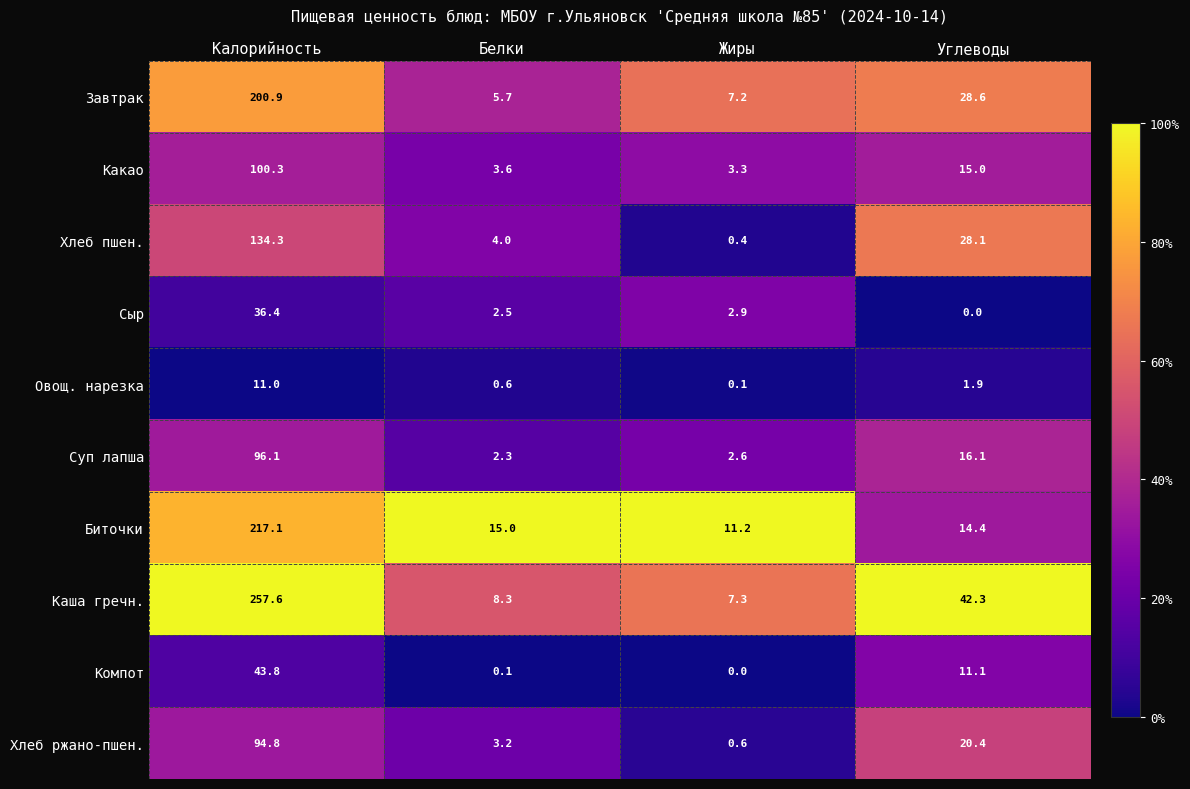

Which series has the widest spread of values?

Каша гречн.